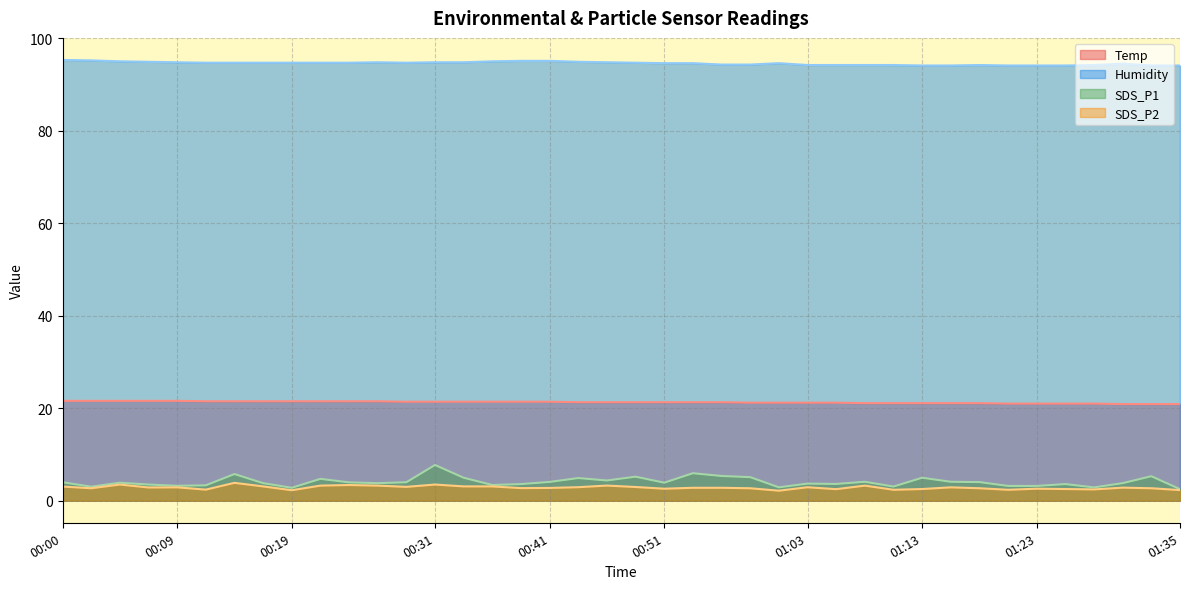

What is the value of the SDS_P2 point at the 20th from the left?

3.3